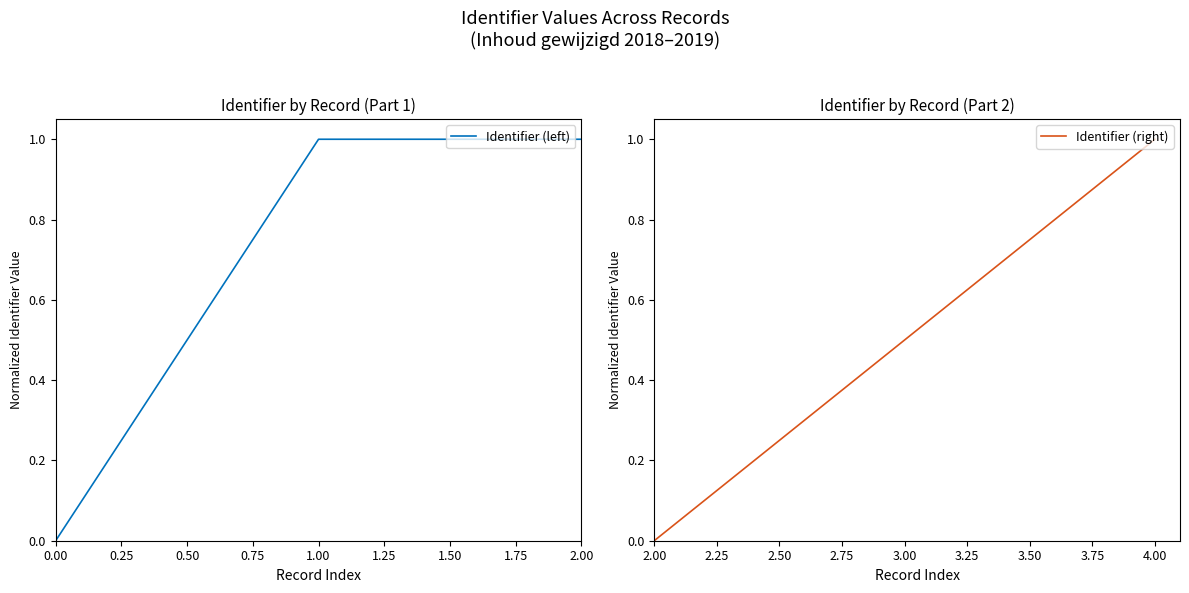

What are all the series names shown in the legend?

Identifier (left), Identifier (right)